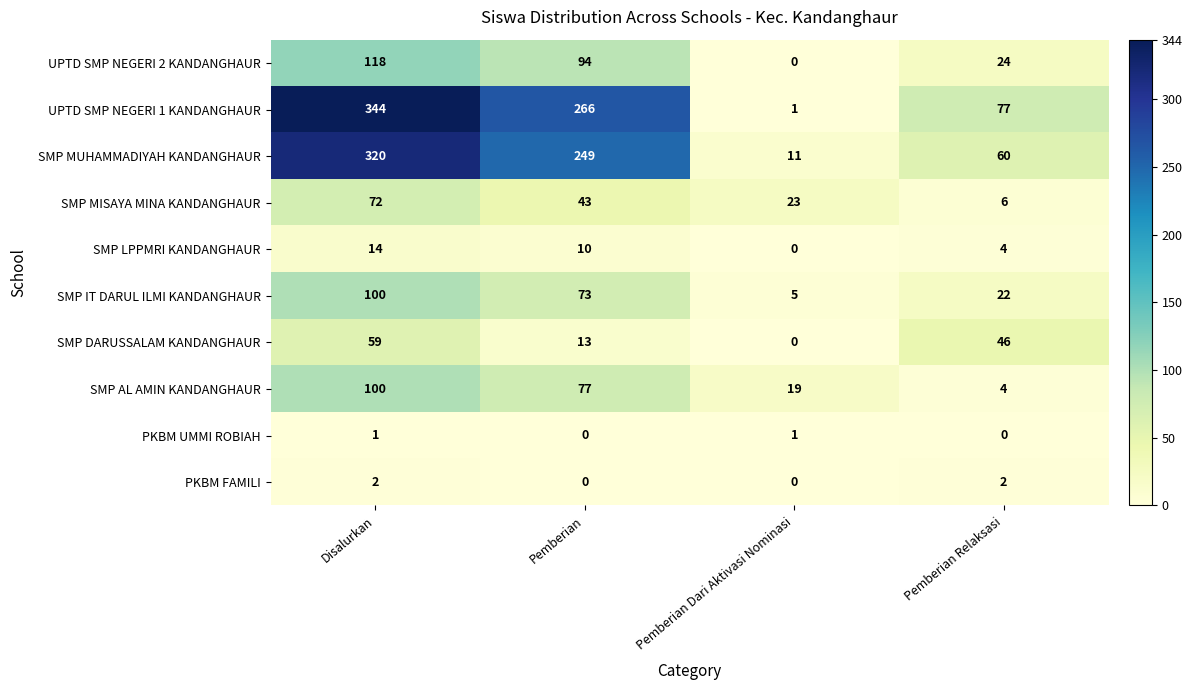

What is the difference between the maximum and minimum values in the UPTD SMP NEGERI 2 KANDANGHAUR series?

118